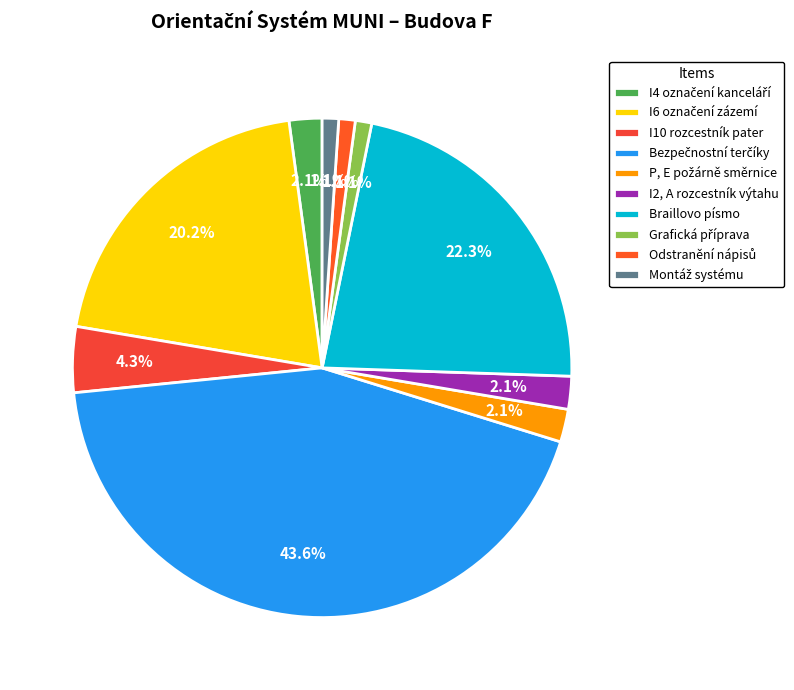

Count the number of slices in the pie.

10